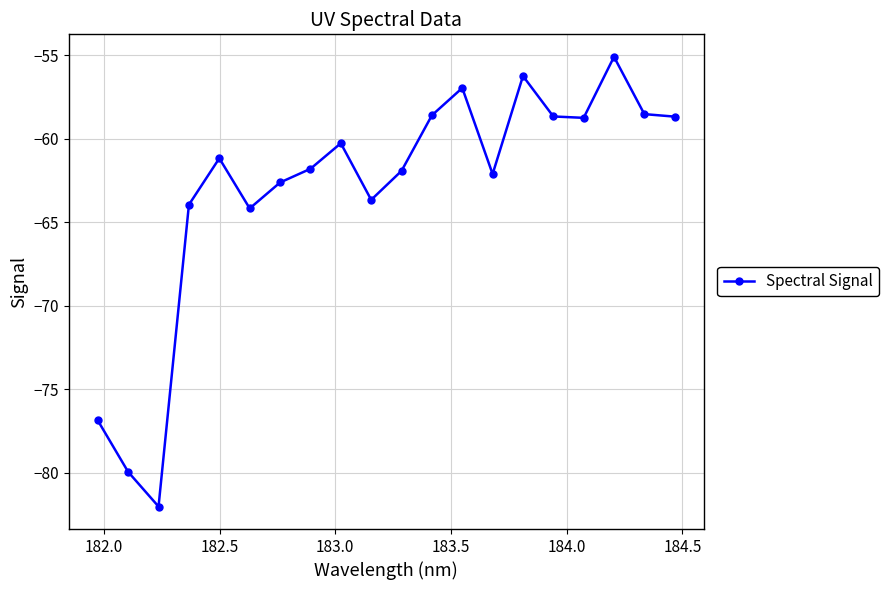

What is the difference between the maximum and second lowest values?

24.9